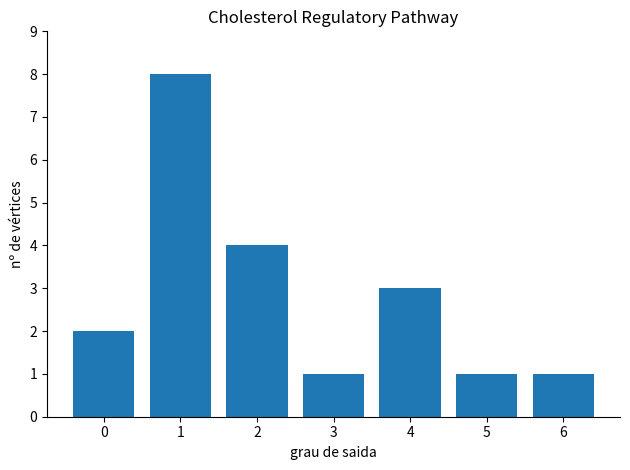

What is the difference between the second highest and second lowest values?

3